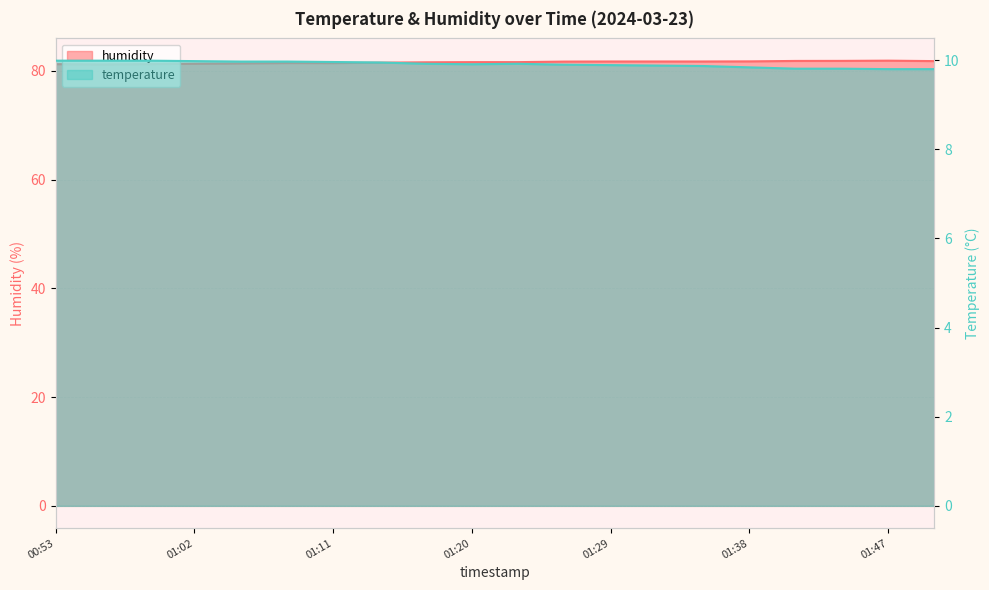

What position from the left is 01:38?

16